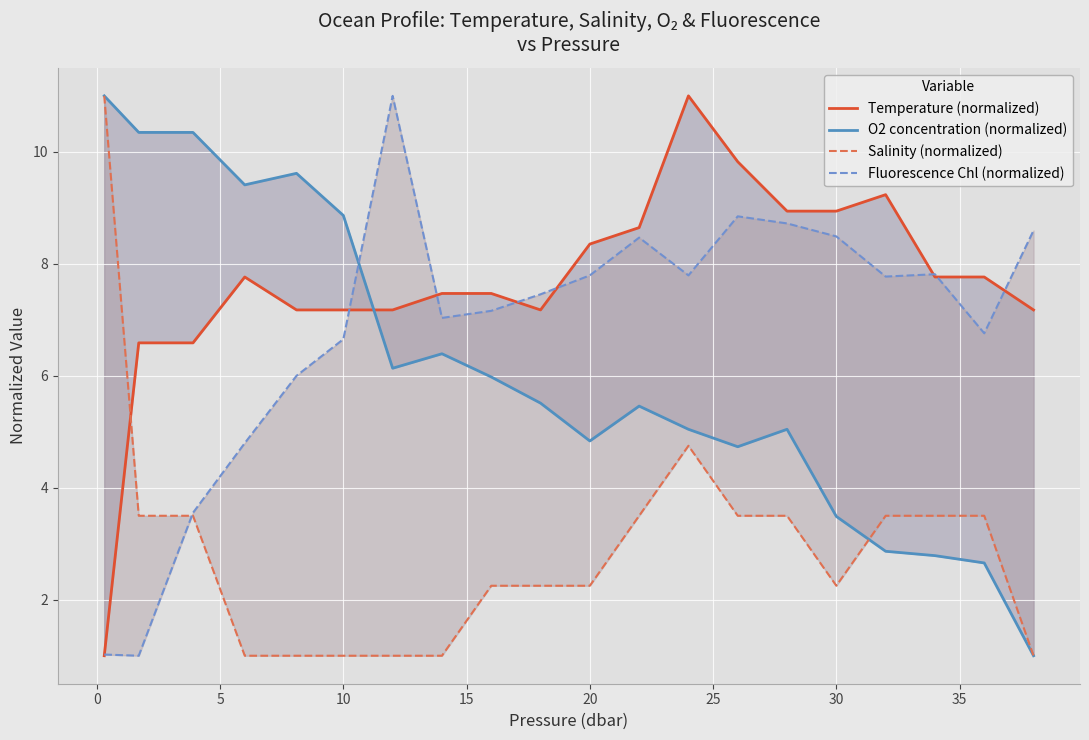

What is the lowest value of the Temperature (normalized) series?

1.0